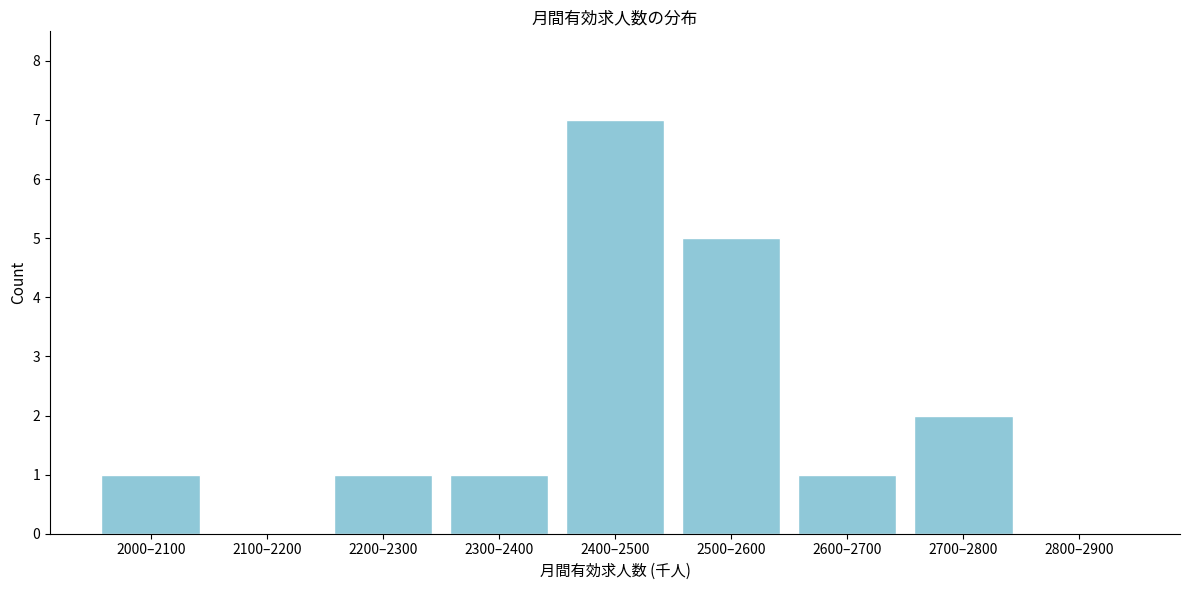

What is the sum of all values?

18